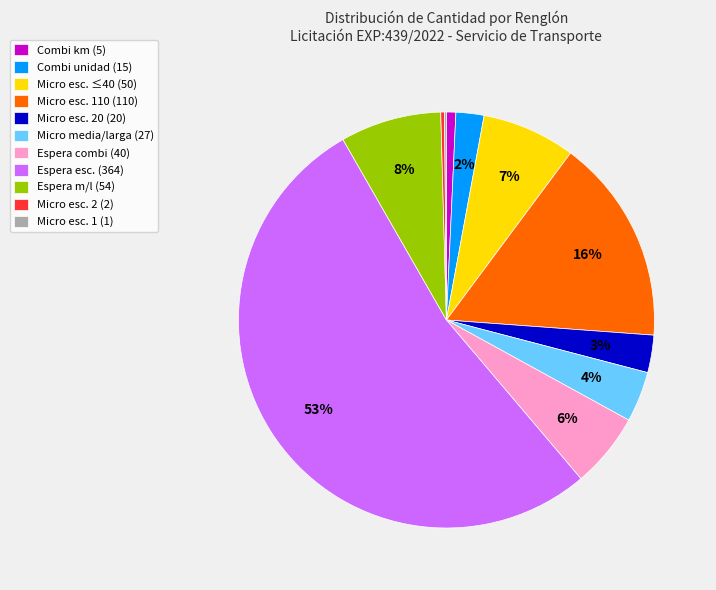

To the nearest percent, what portion does Micro esc. 110 (110) represent?

16%